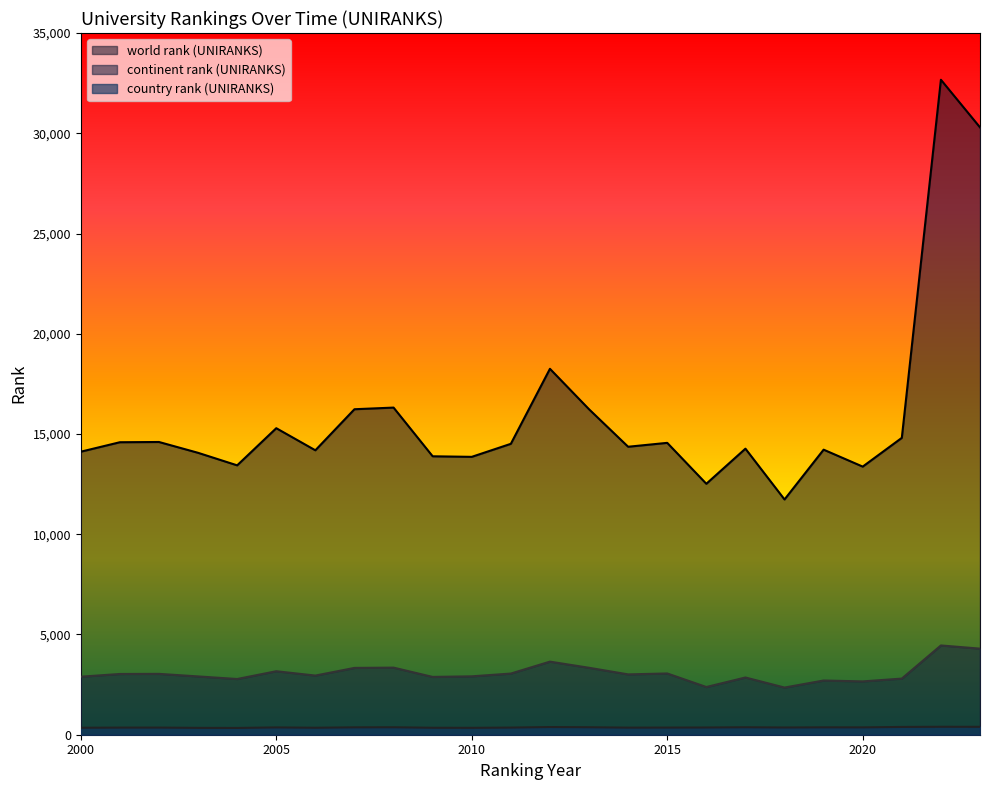

What is the value of the country rank (UNIRANKS) point at the 12th from the left?

356